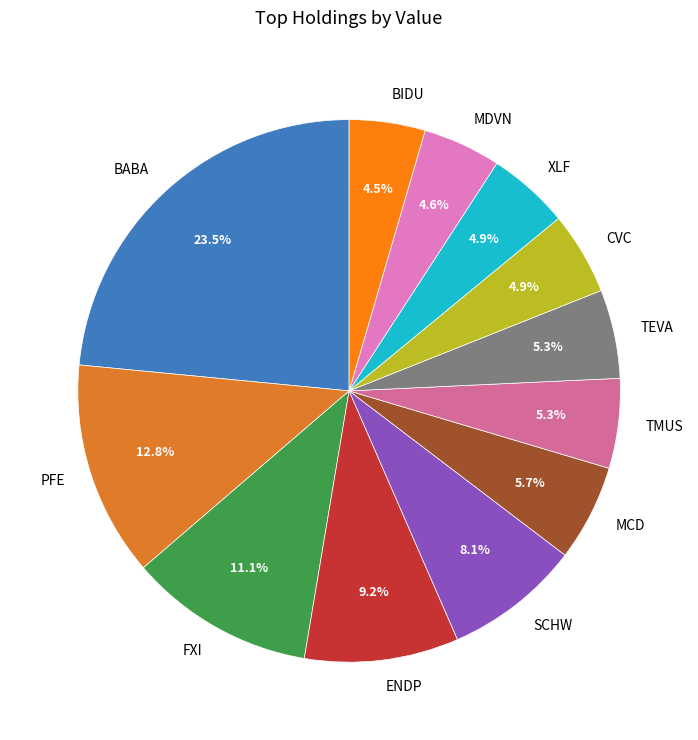

Between MCD and BABA, which is larger?

BABA